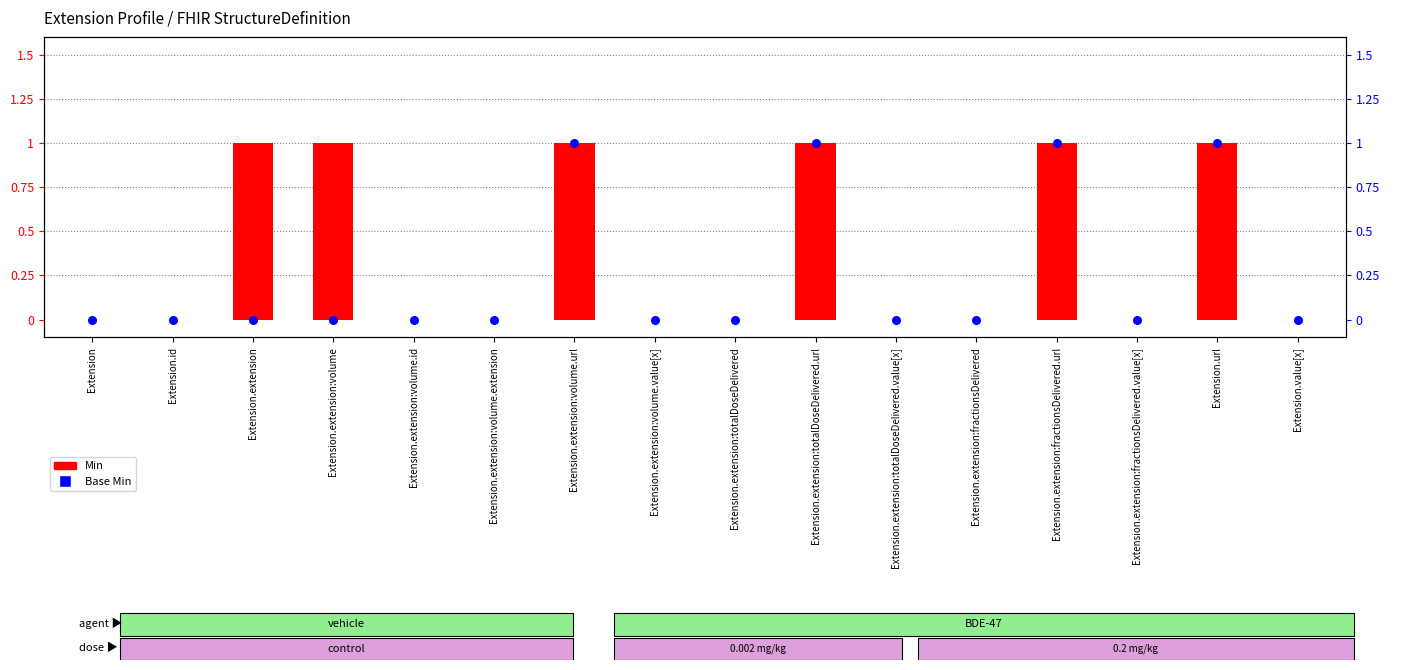

What are all the series names shown in the legend?

Min, Base Min